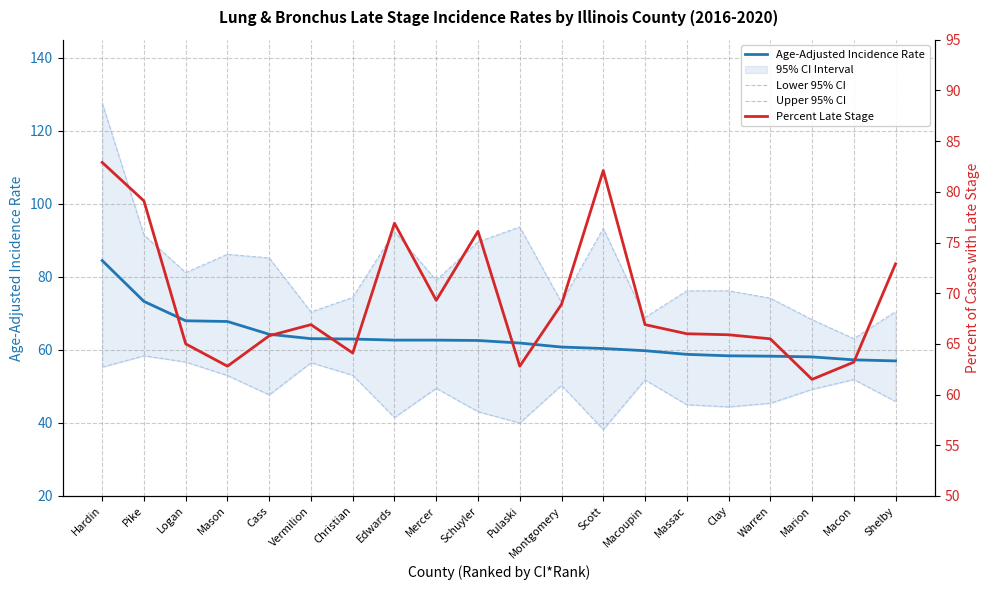

At how many categories does at least one series exceed 103?

1